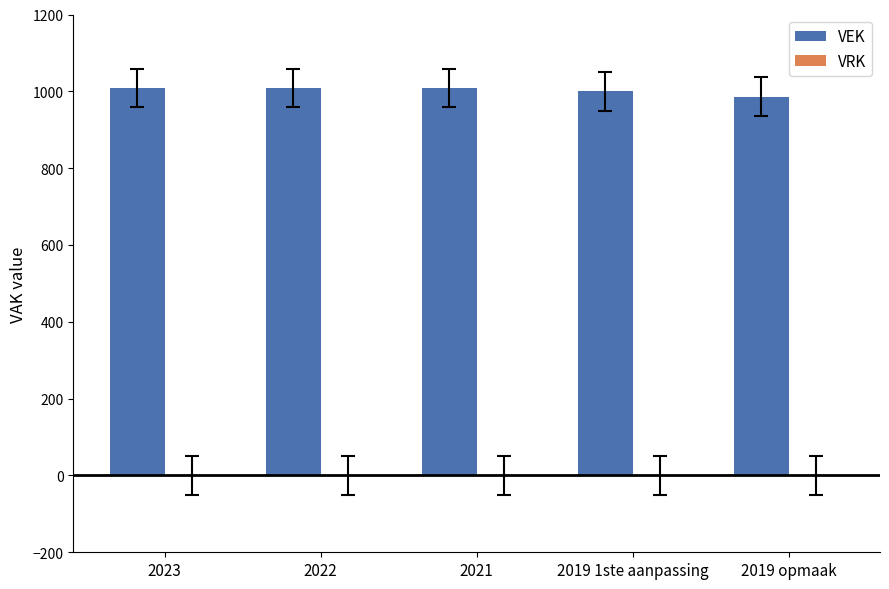

What is the minimum value shown in the chart?

986